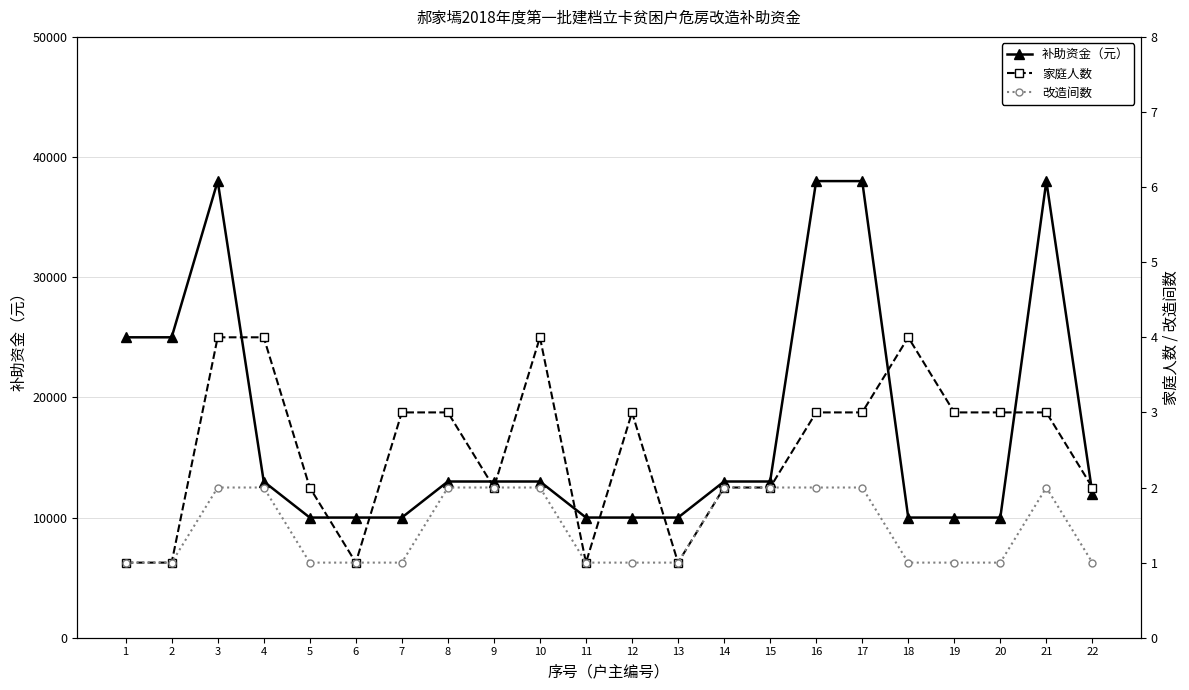

Does the chart have visible grid lines?

Yes